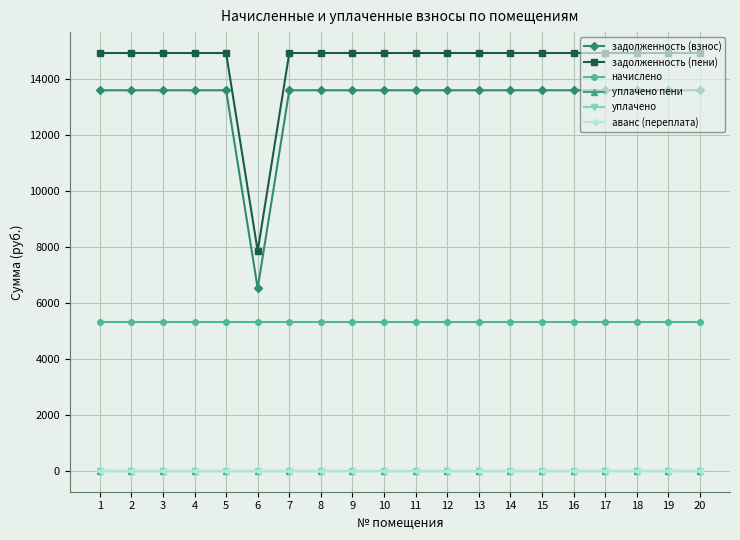

The value of задолженность (взнос) at 10 is 23604.6. True or false?

False